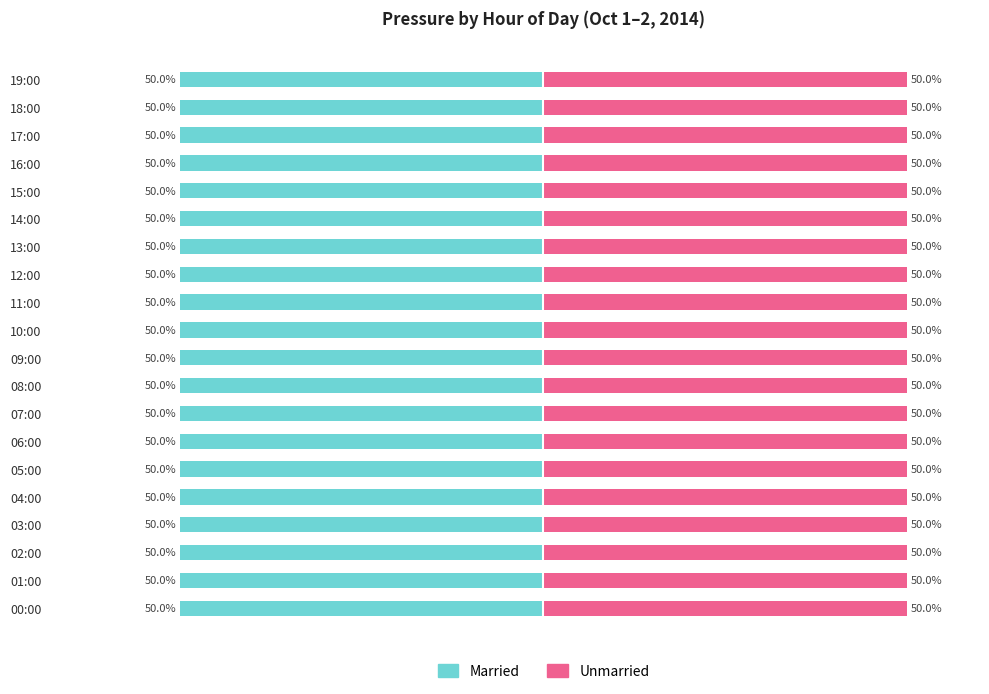

Between 03:00 and 18:00, which series saw the biggest shift?

Married